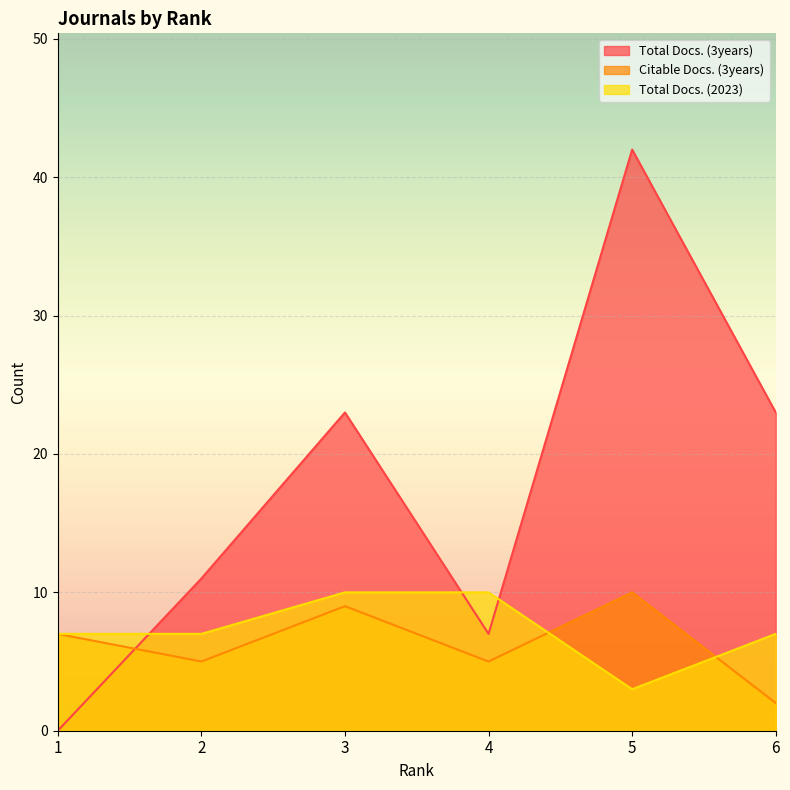

True or false: Citable Docs. (3years) has a value of 1 at 6.

False